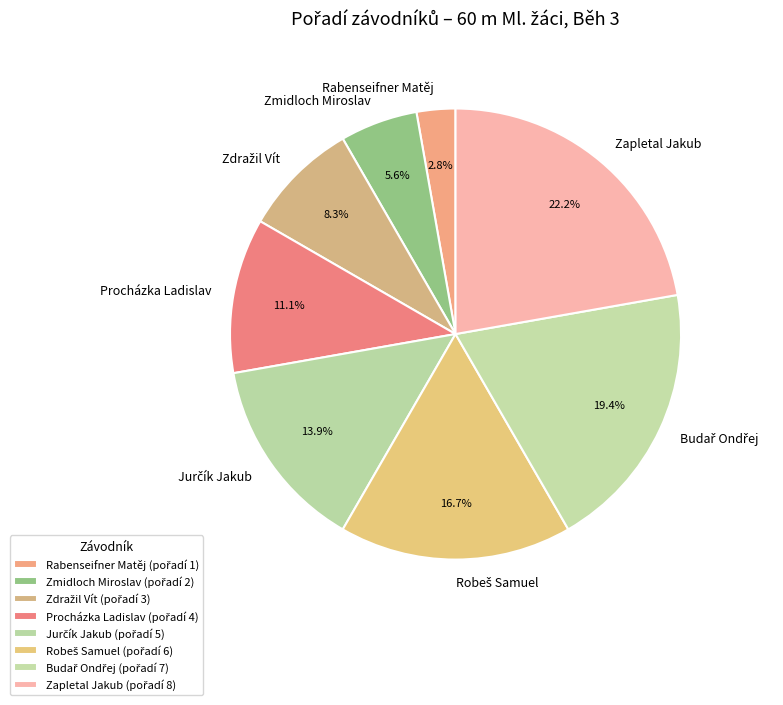

Does any single category account for the majority?

No